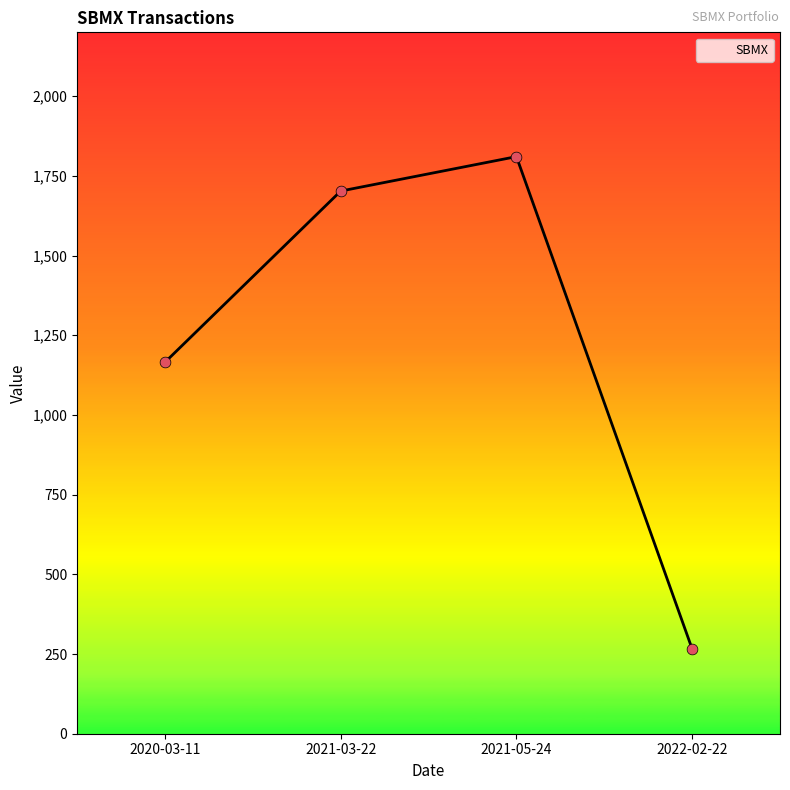

What is the change in value from 2021-03-22 to 2022-02-22?

-1436.3